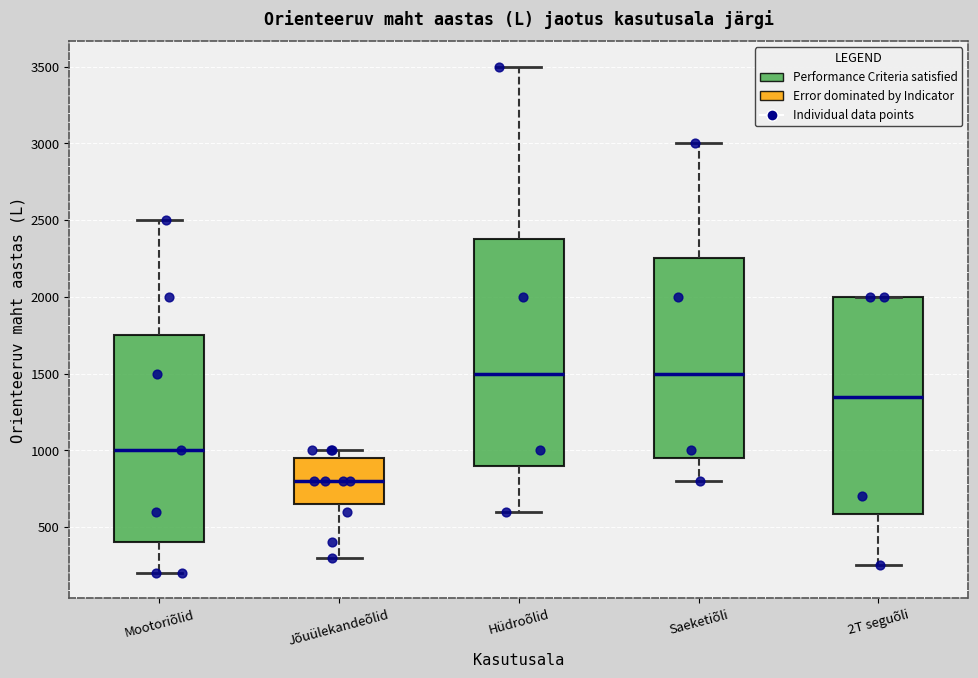

Comparing the boxes themselves (not the whiskers), which one is the tallest?

Hüdroõlid